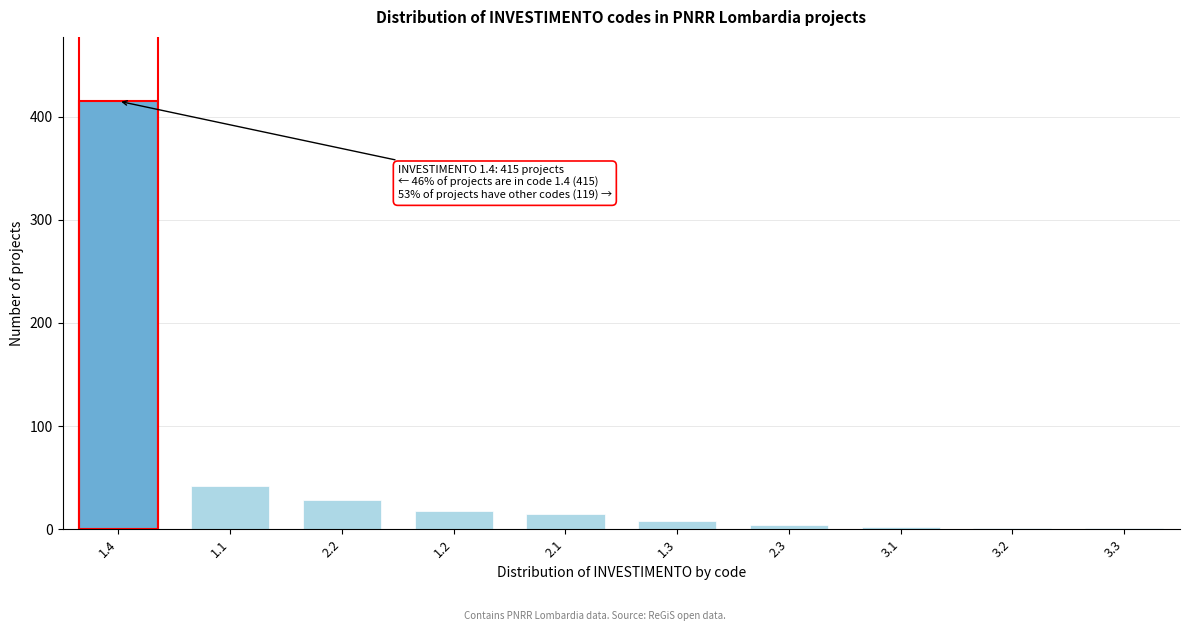

Approximately how many times larger is the value at 1.4 compared to 2.2?

14.8